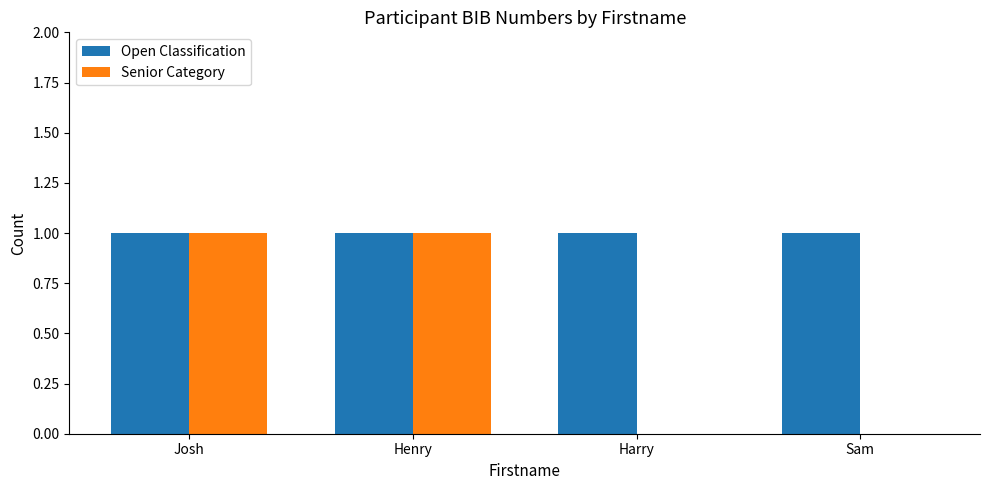

What is the total value across all series at Henry?

2